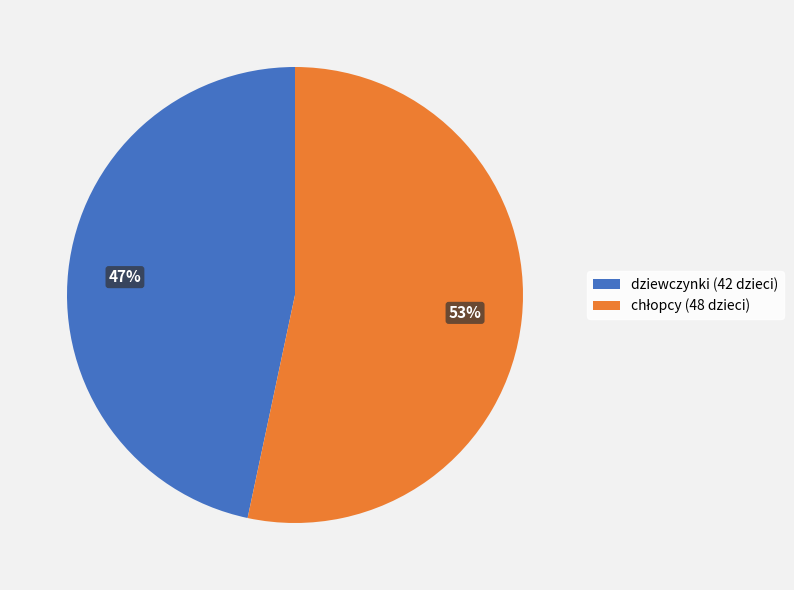

To the nearest percent, what percentage of the pie is dziewczynki?

47%